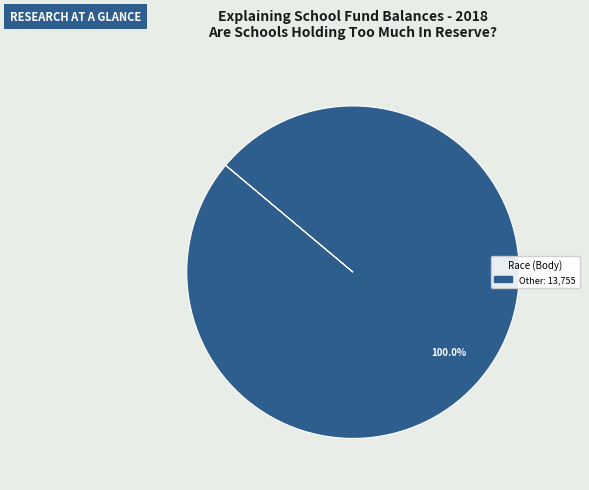

How many segments does this pie chart have?

1